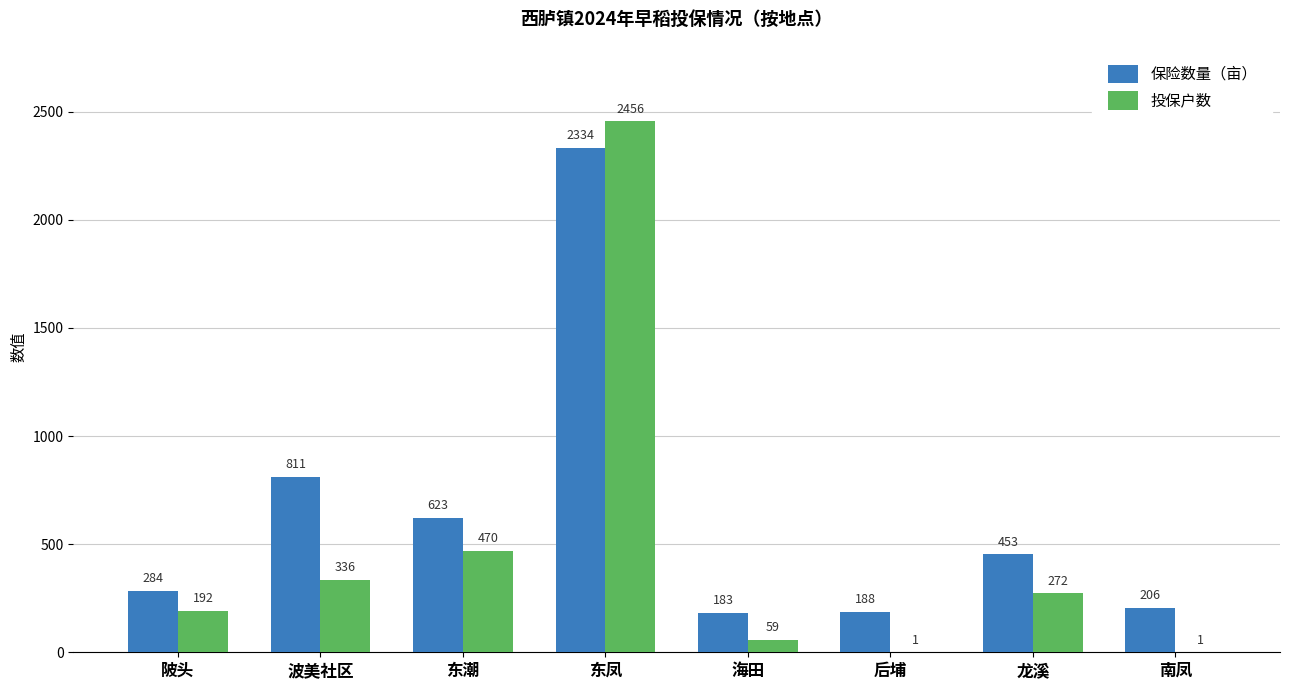

At which category does the chart reach its peak across all series?

东凤